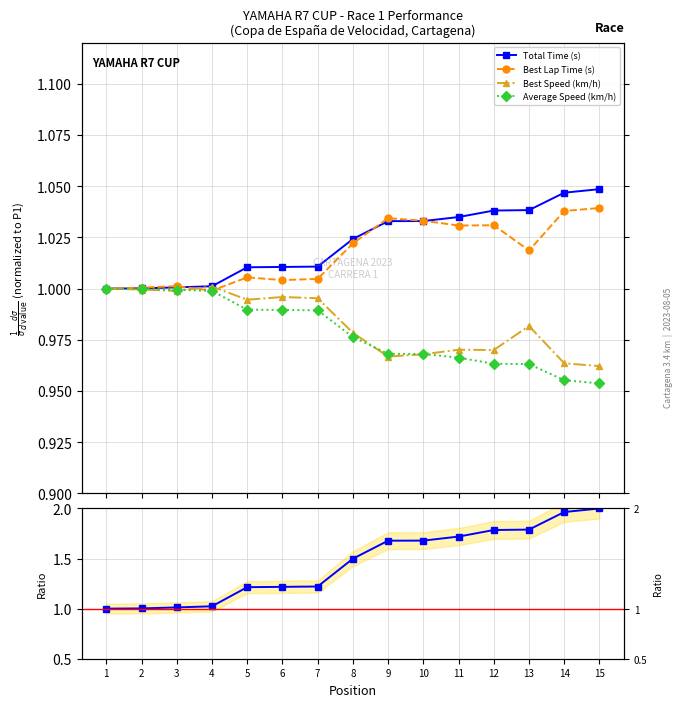

At which category does the chart reach its minimum across all series?

15